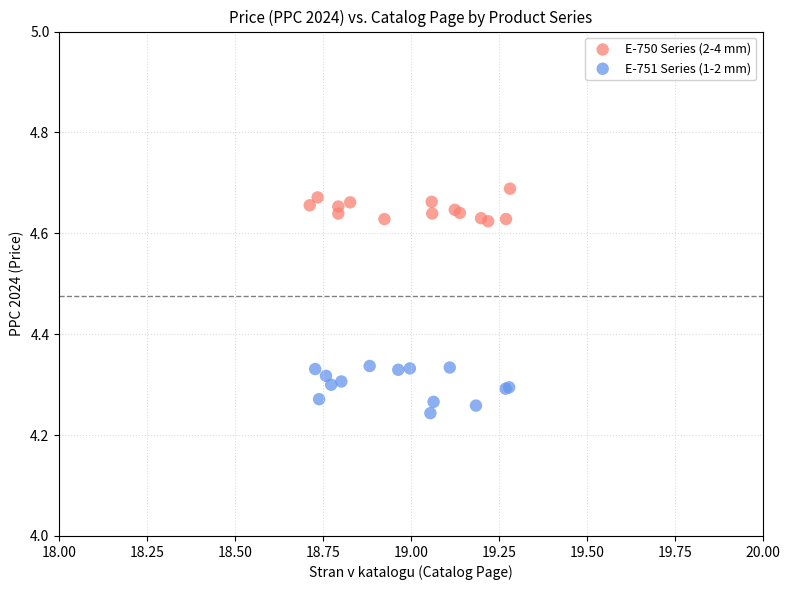

What are all the series names shown in the legend?

E-750 Series (2-4 mm), E-751 Series (1-2 mm)